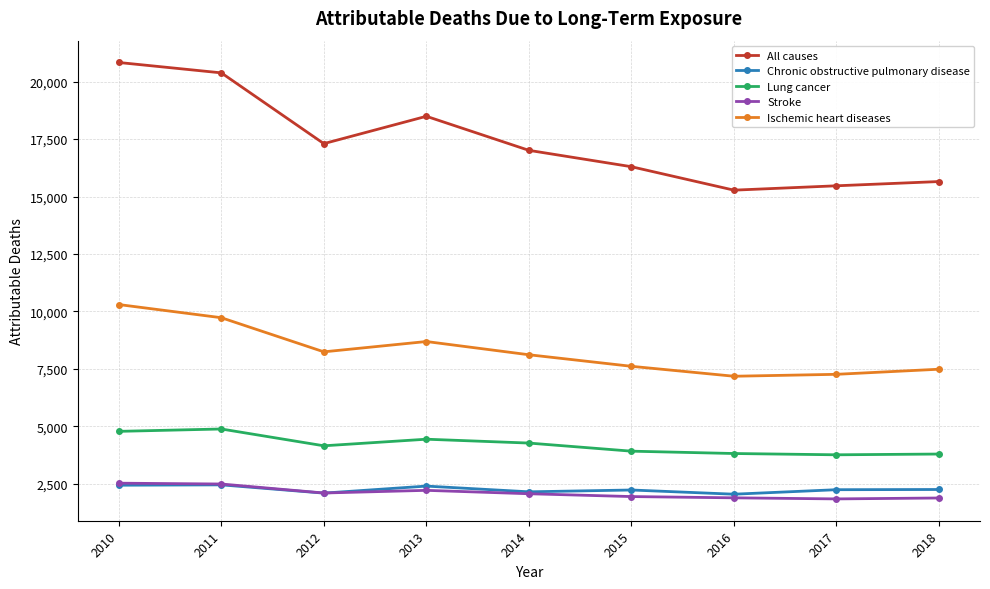

What are all the series names shown in the legend?

All causes, Chronic obstructive pulmonary disease, Lung cancer, Stroke, Ischemic heart diseases